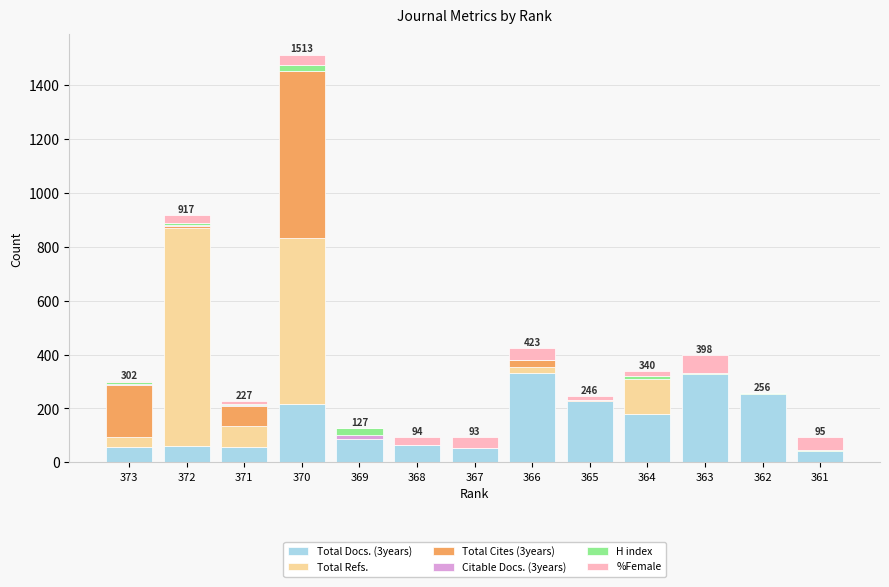

Count the number of categories in the chart.

13